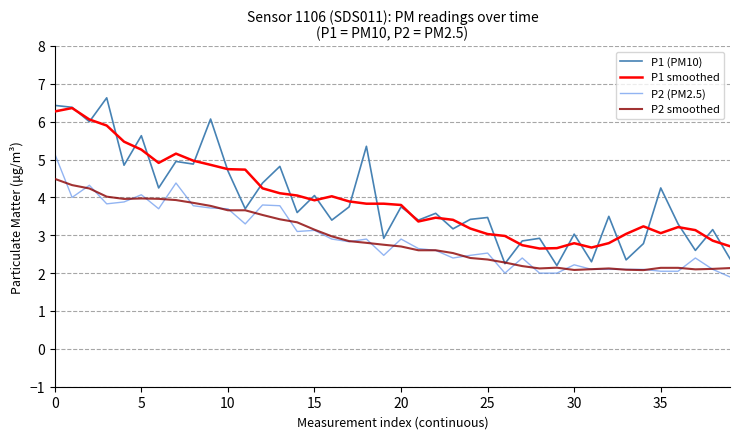

True or false: P1 (PM10) and P2 (PM2.5) intersect in this chart.

False